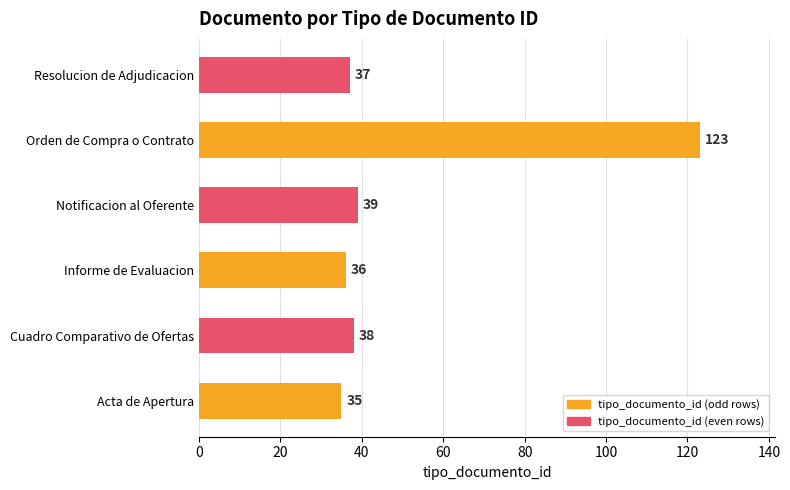

What is the difference between the second highest and second lowest values?

3